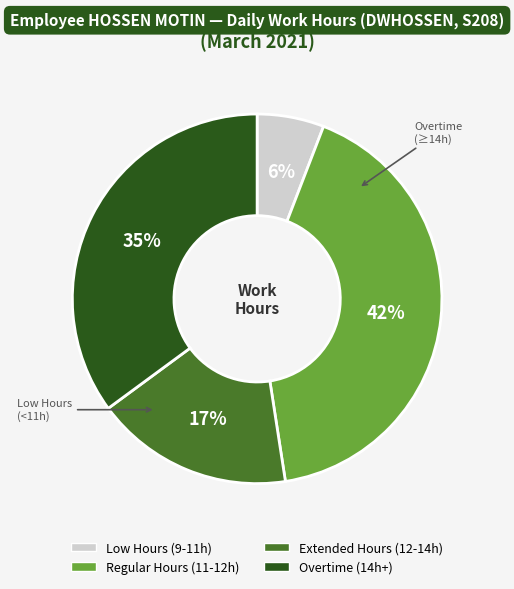

What percentage is the Overtime (14h+) slice, to the nearest percent?

35%